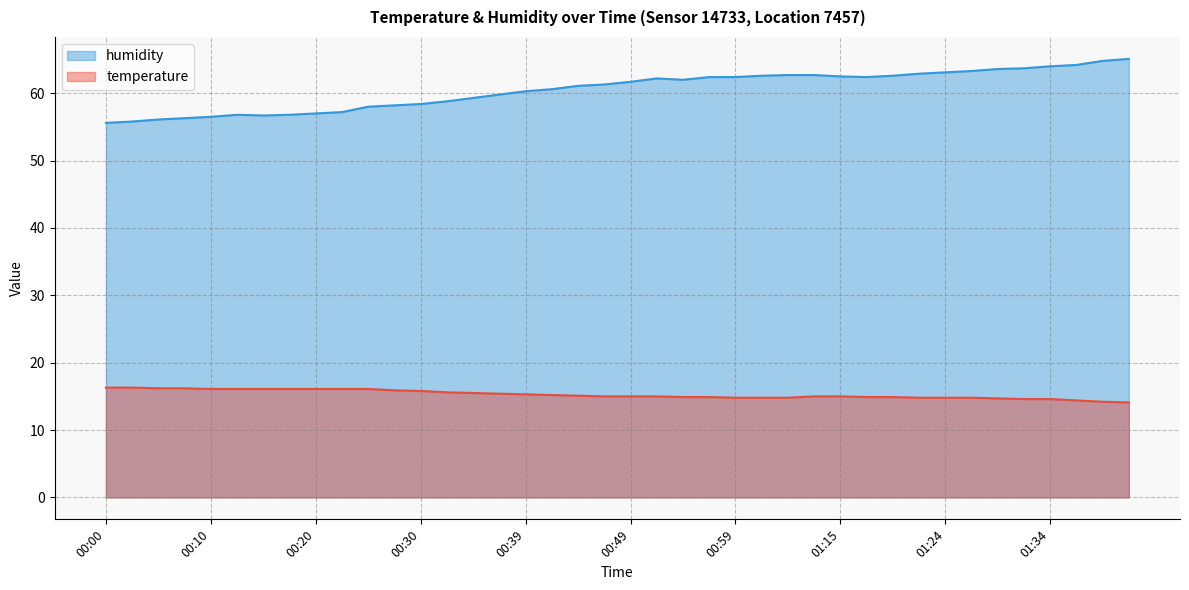

Which series has the largest range (max minus min)?

humidity